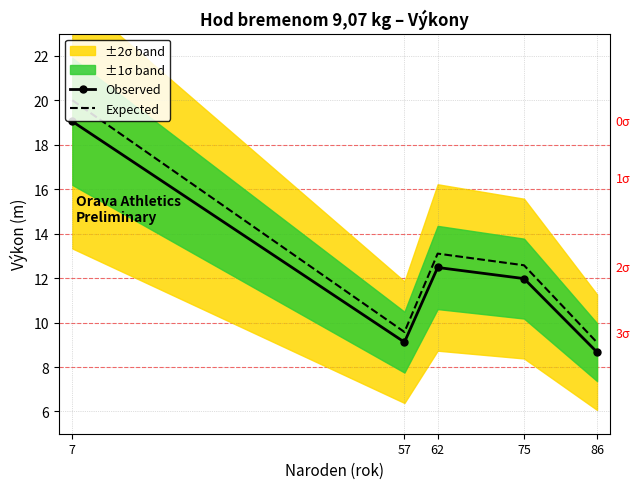

Between 57 and 86, which series saw the biggest shift?

Expected